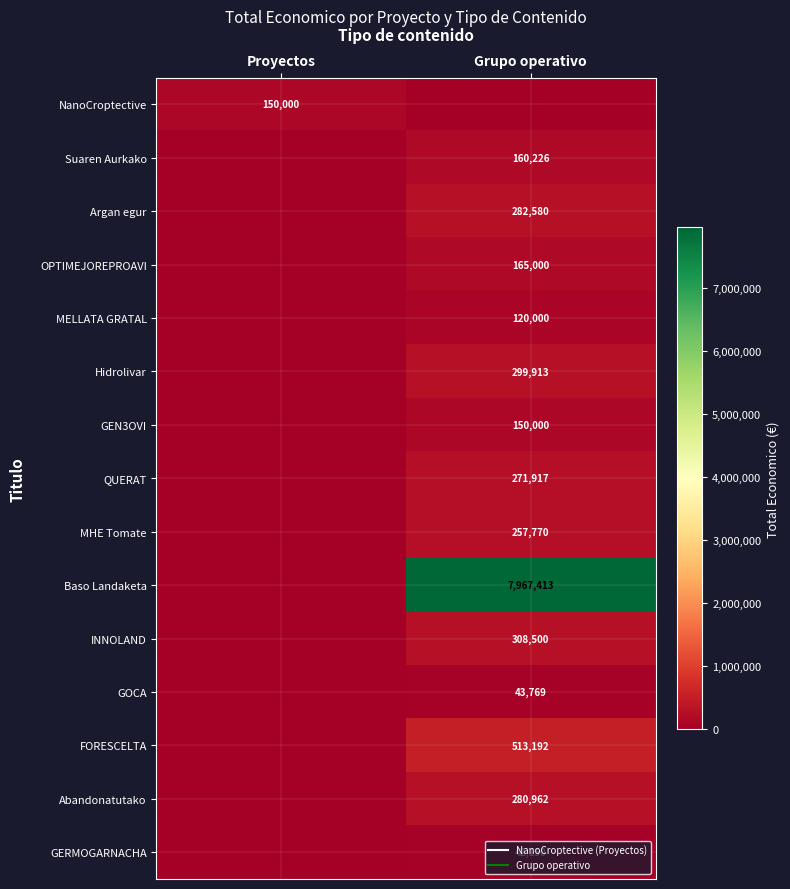

What is the sum of all GOCA values?

43769